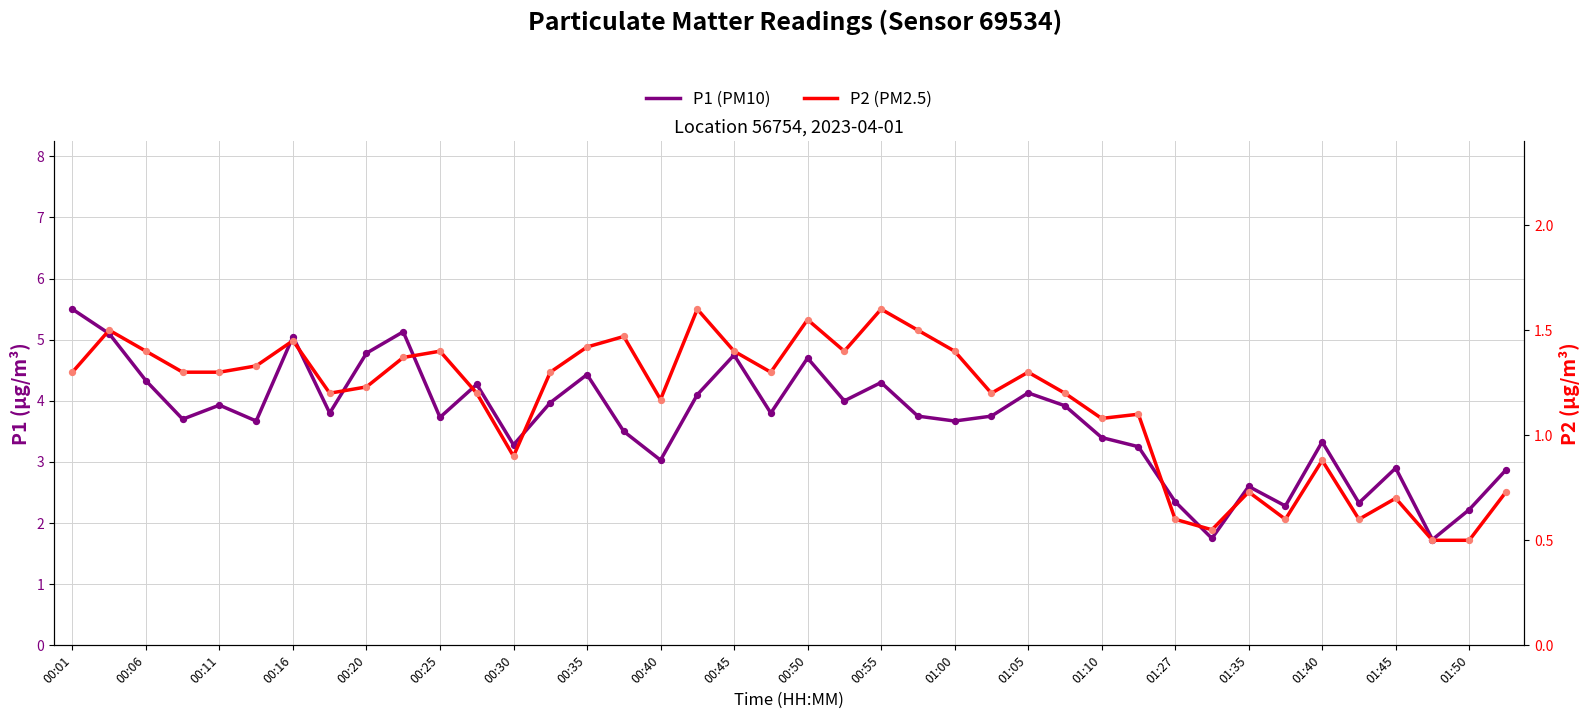

At how many categories does at least one series exceed 5?

4